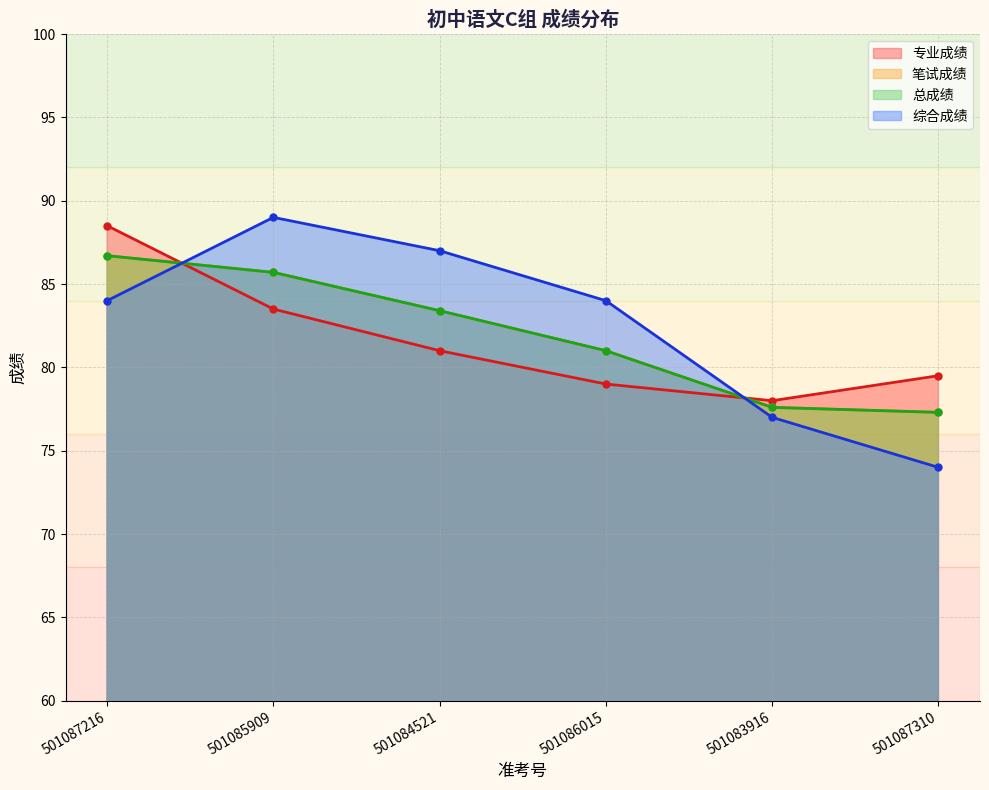

How many interior local valleys does the 专业成绩 series have?

1